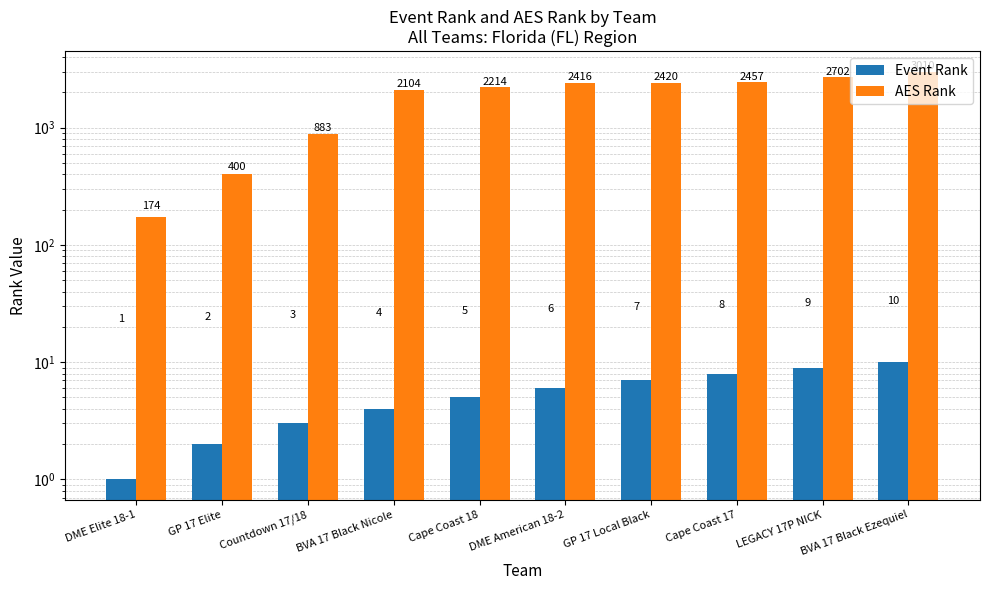

The value of AES Rank at BVA 17 Black Ezequiel is 1882. True or false?

False